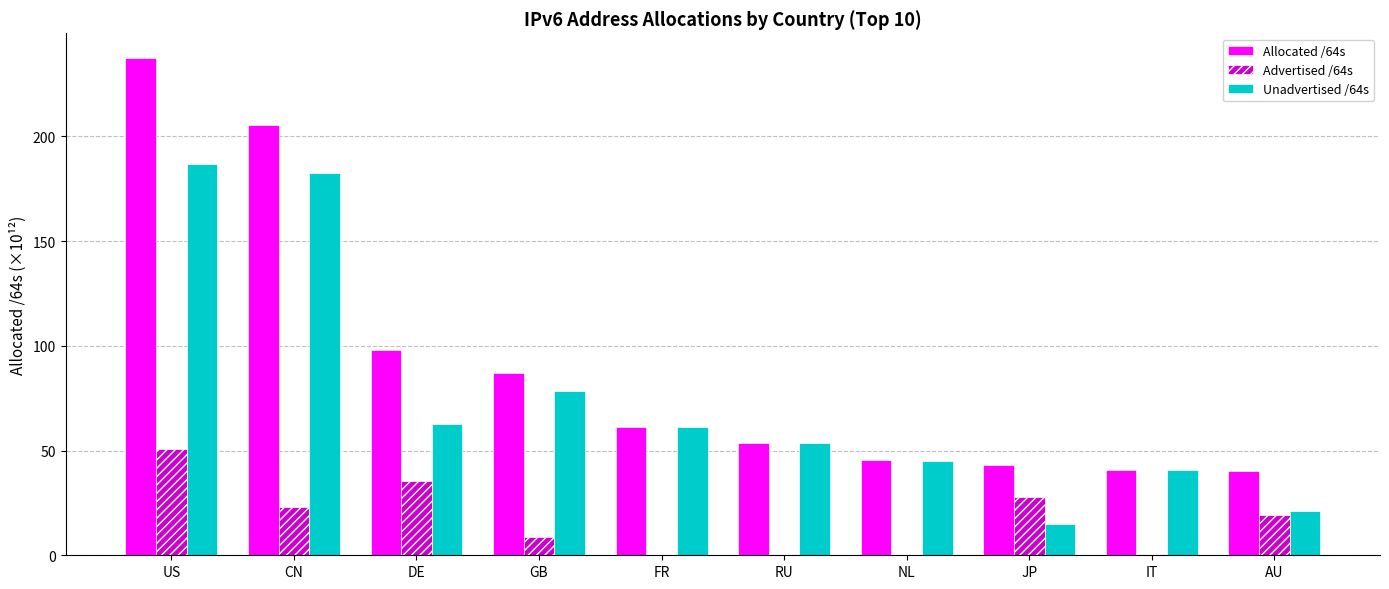

True or false: Unadvertised /64s has a value of 17.4 at FR.

False